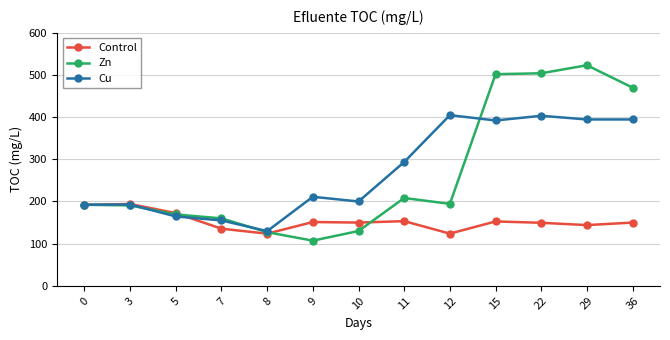

At which category does Zn reach its first local valley?

9